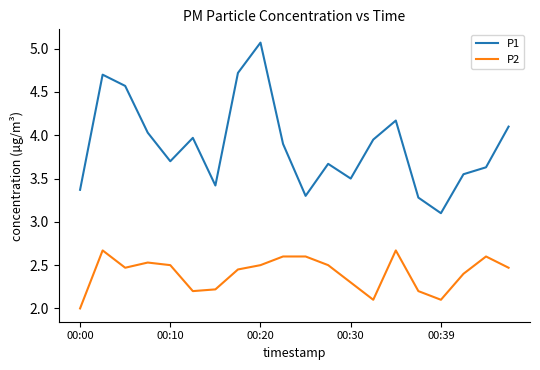

Which series has the largest range (max minus min)?

P1